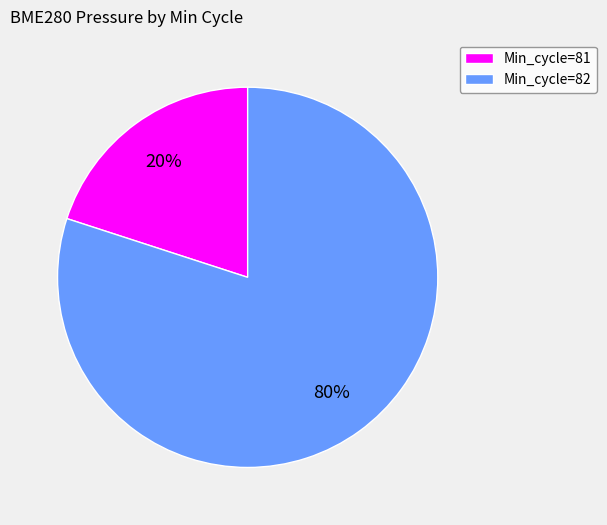

Combined, do Min_cycle=82 and Min_cycle=81 account for over 50%?

Yes